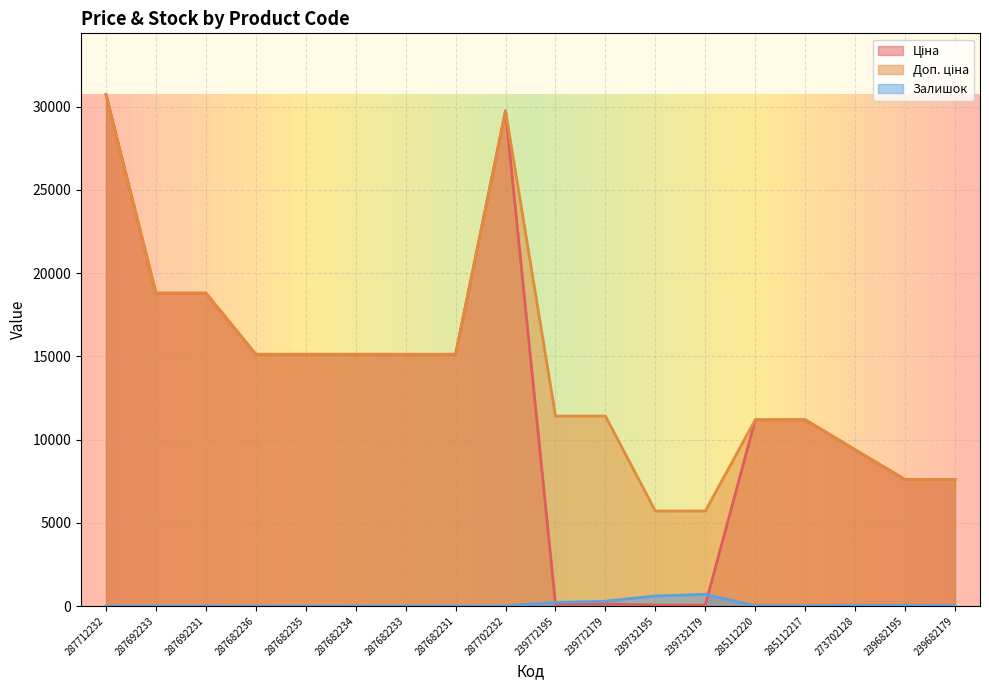

What is the label of the 11th point from the left?

239772179